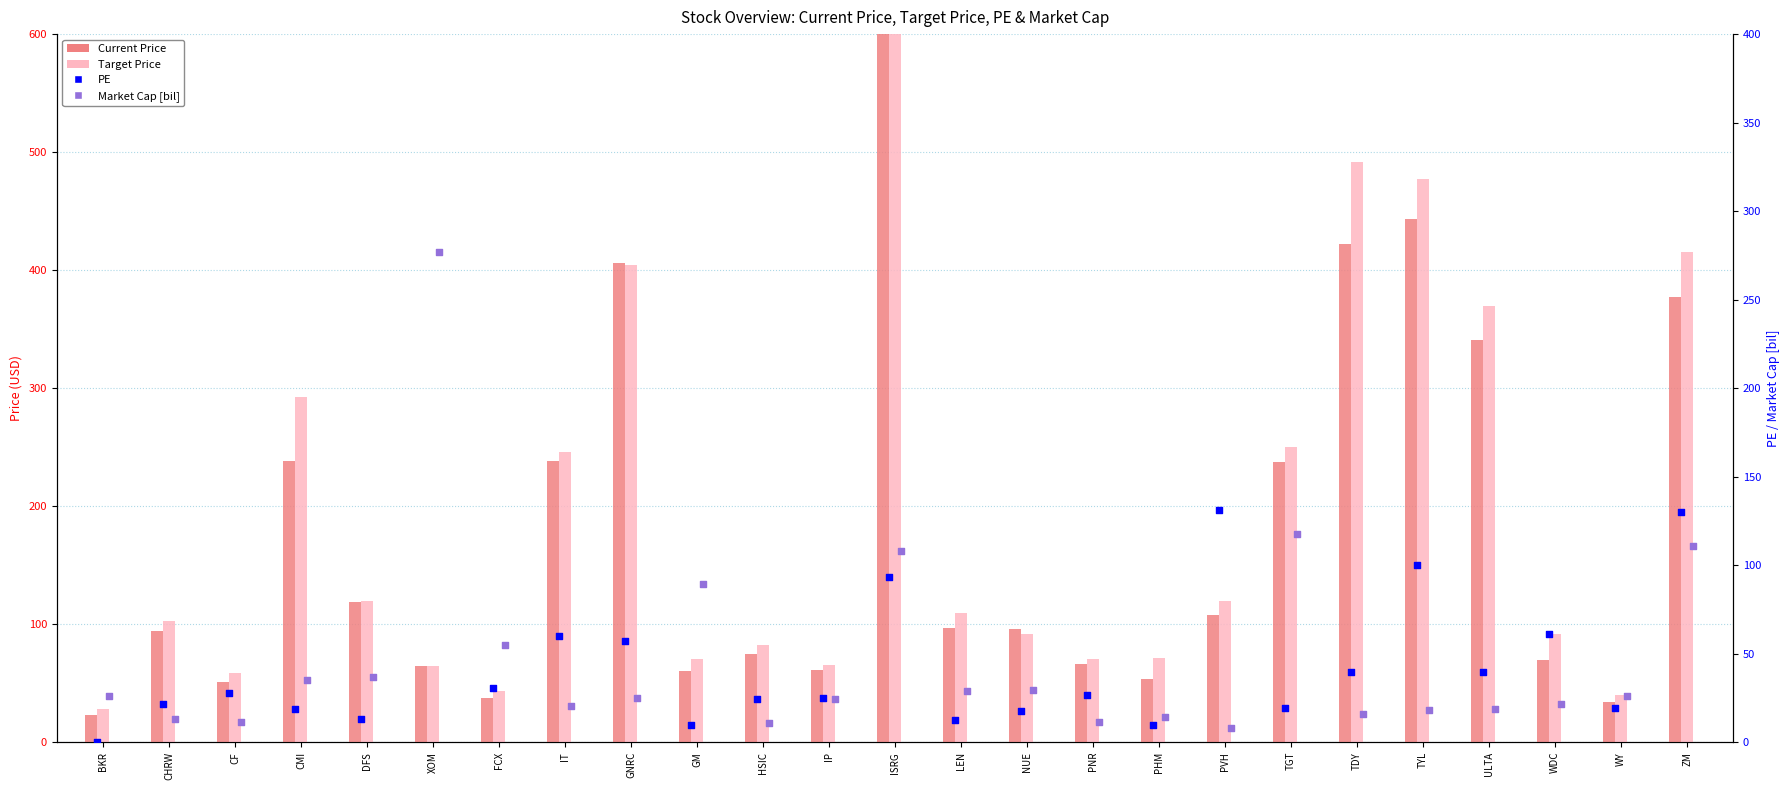

Which series reaches the minimum Y coordinate?

PE